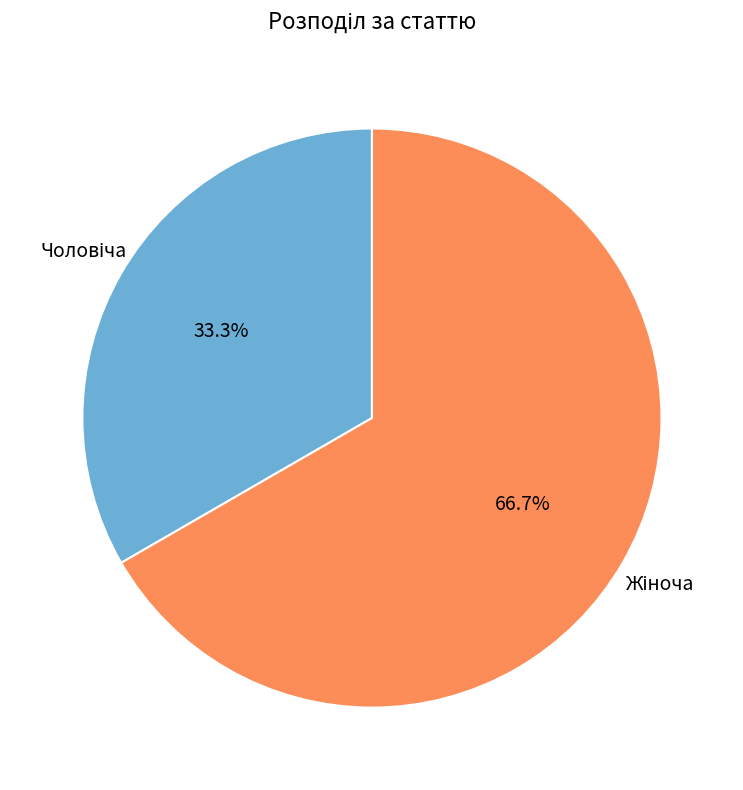

Is there any slice that represents more than half of the pie?

Yes